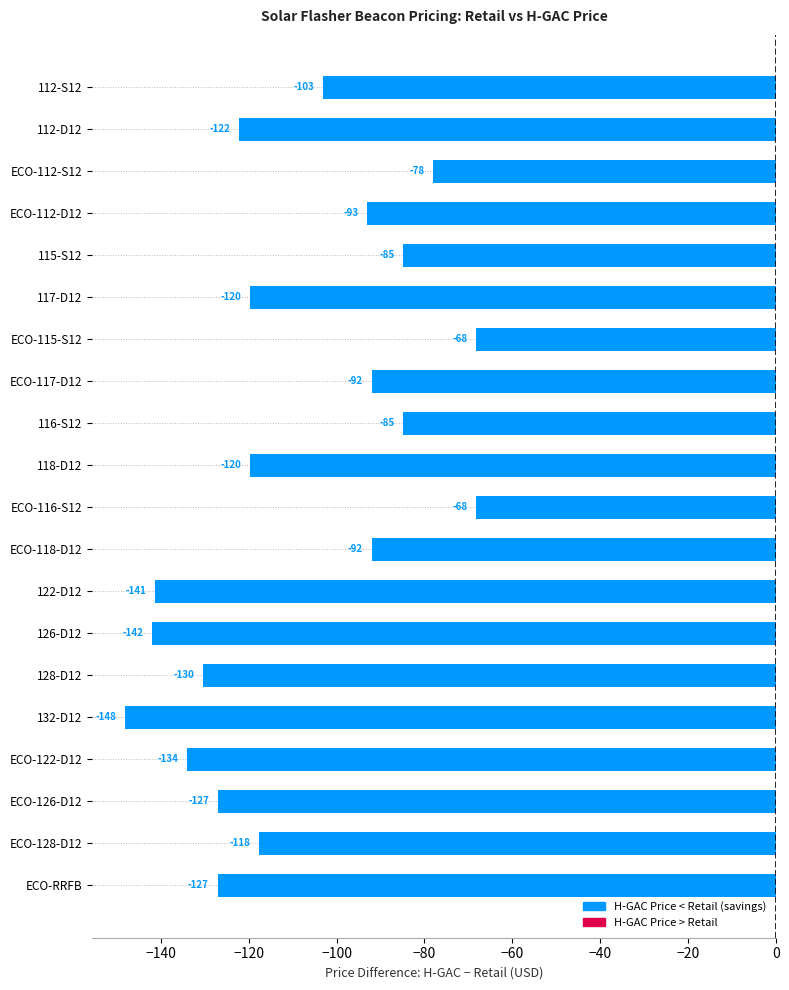

What is the maximum value shown in the chart?

-68.2